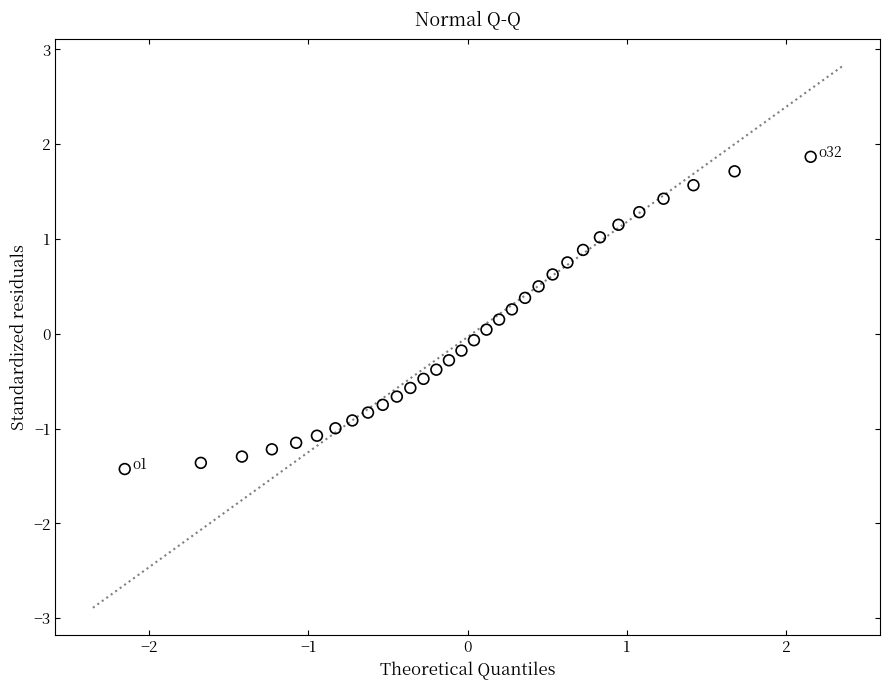

What is the range of Y values (max minus min)?

3.3